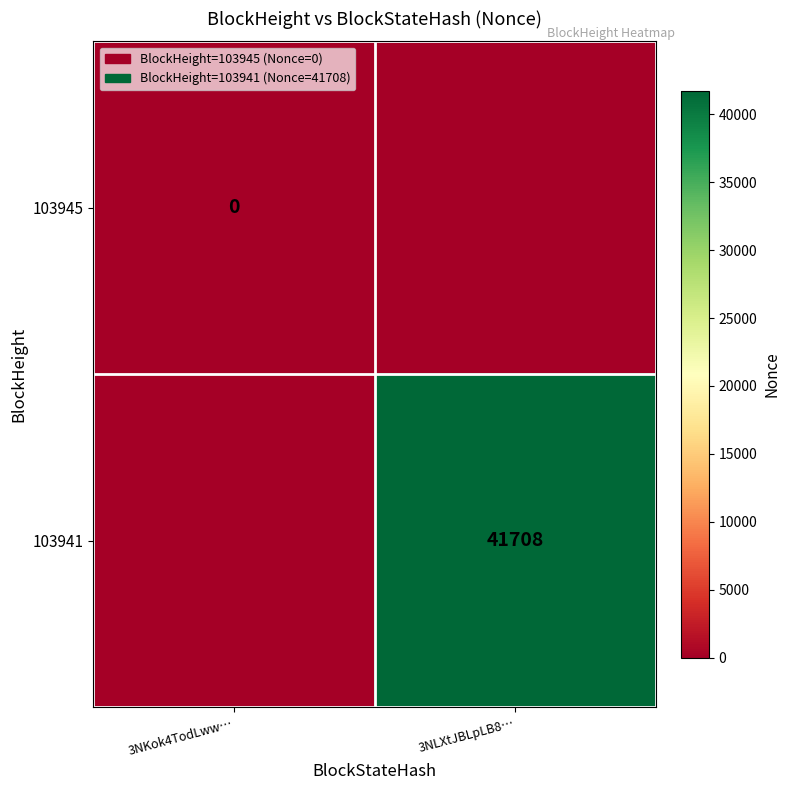

Is the value of 103945 at 3NKok4TodLww… greater than the value of 103941 at 3NLXtJBLpLB8…?

No